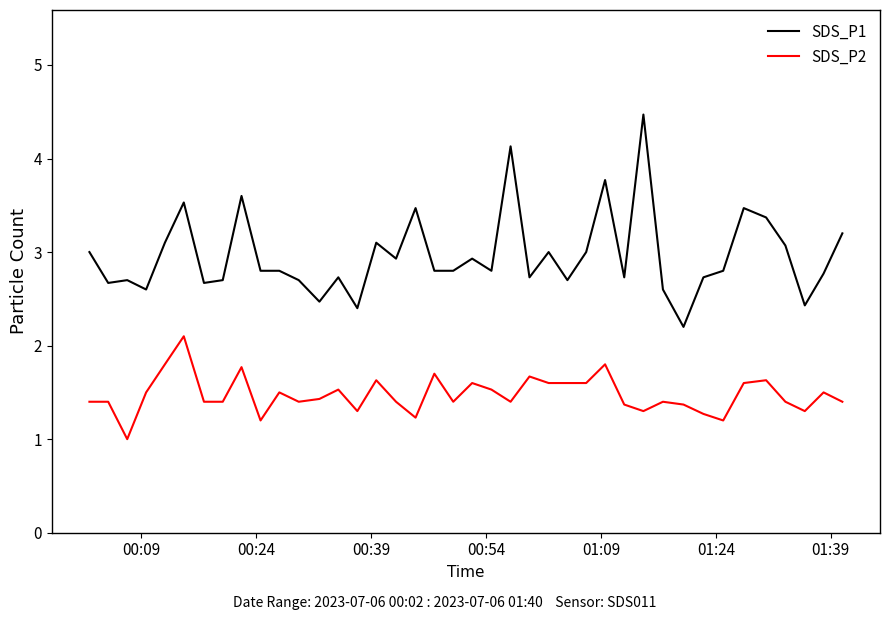

List the series in order of their peak value, highest first.

SDS_P1, SDS_P2